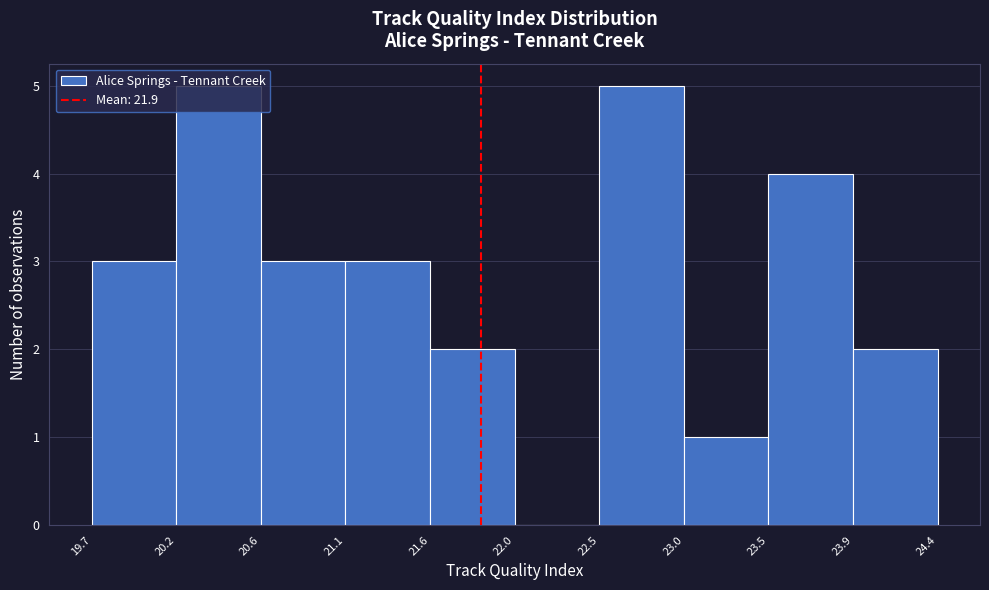

How tall is the bar that spans 20.6 to 21.1 on the x-axis? The values are not printed on the chart, so give them approximately, as read against the axis.

3